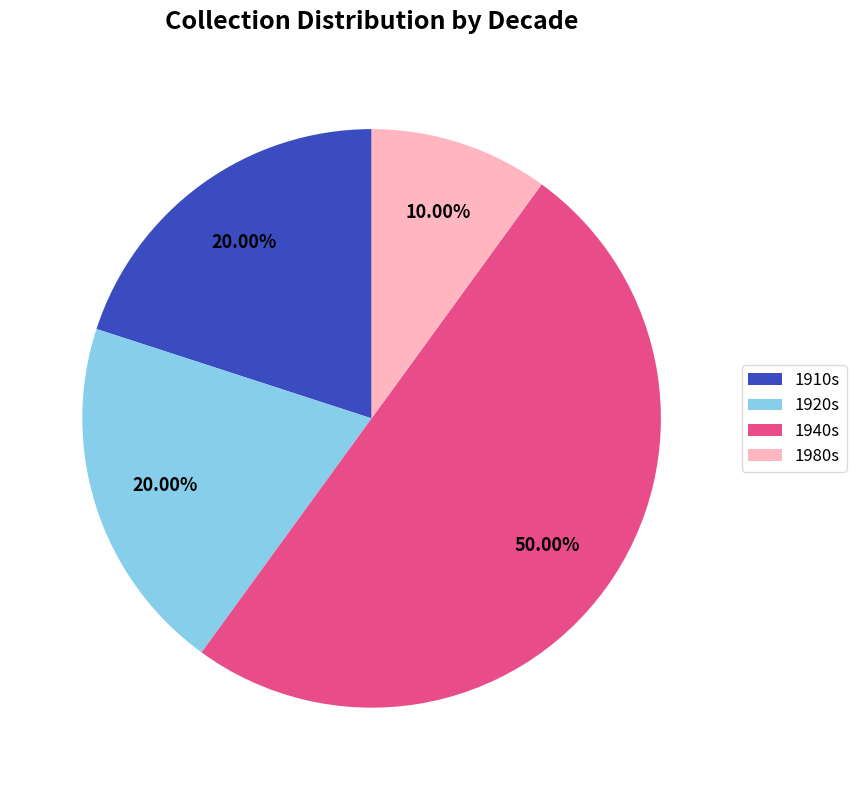

Is the sum of 1980s and 1940s greater than half?

Yes